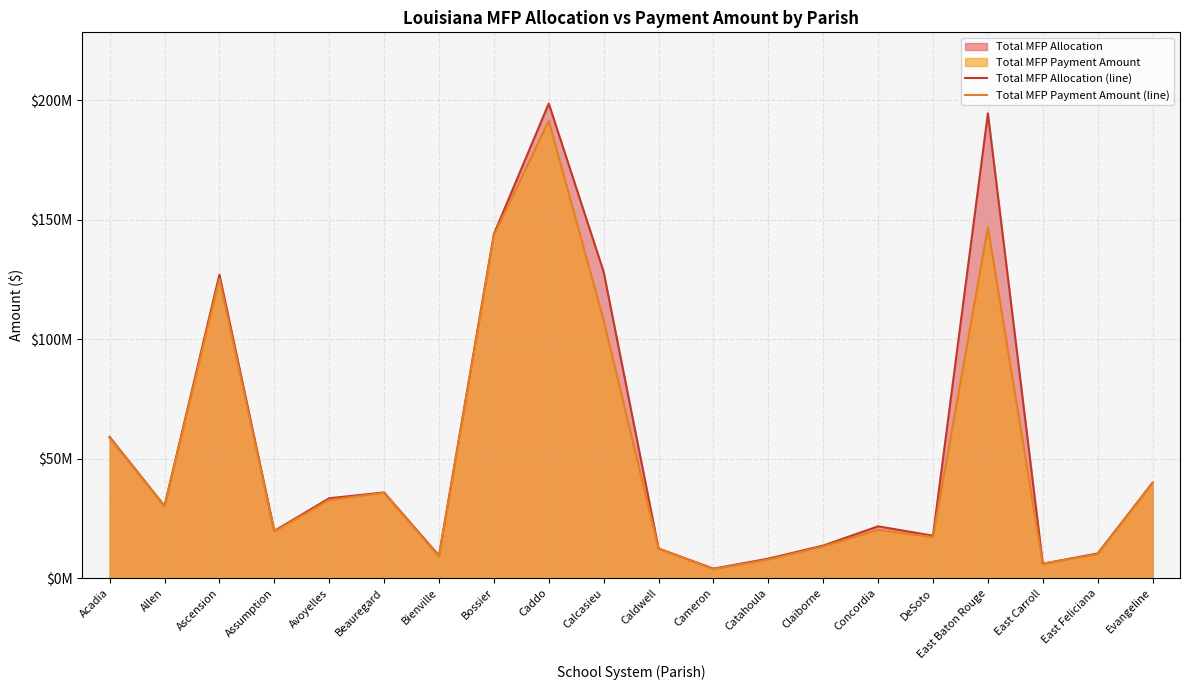

What is the sum of the Total MFP Payment Amount (line) values at DeSoto and Calcasieu?

125064365